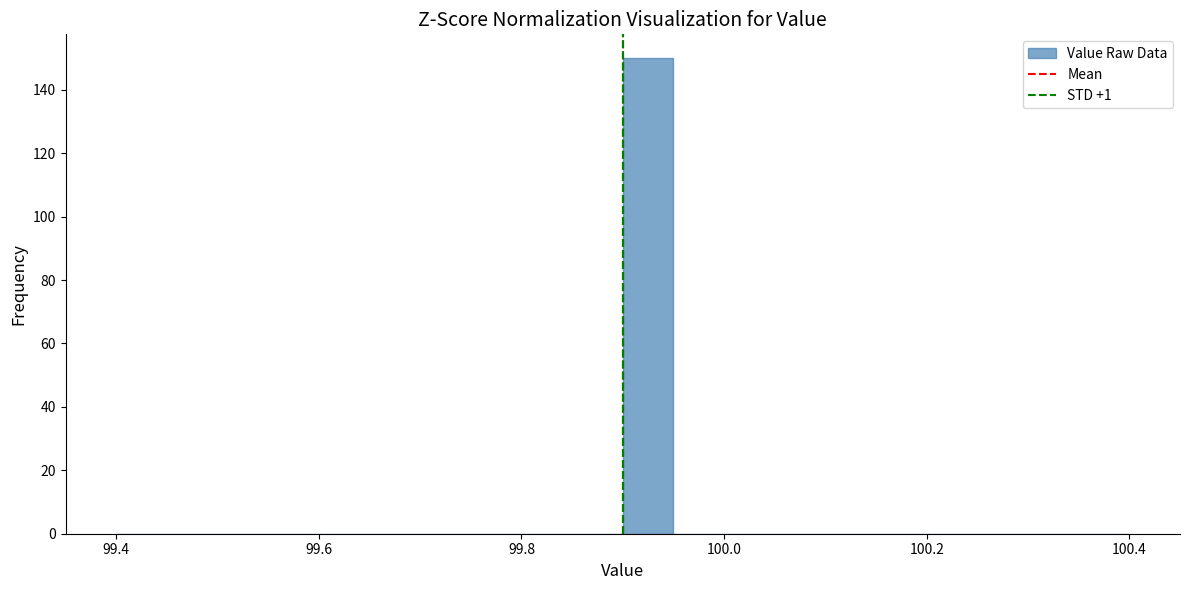

Read against the x-axis, roughly where is the centre of the tallest bar?

99.92